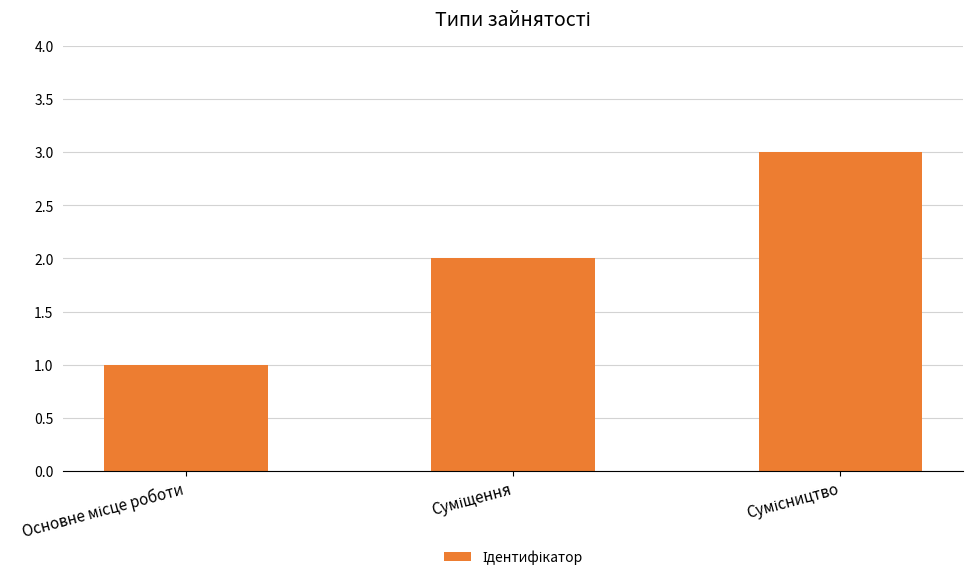

What is the maximum value shown in the chart?

3